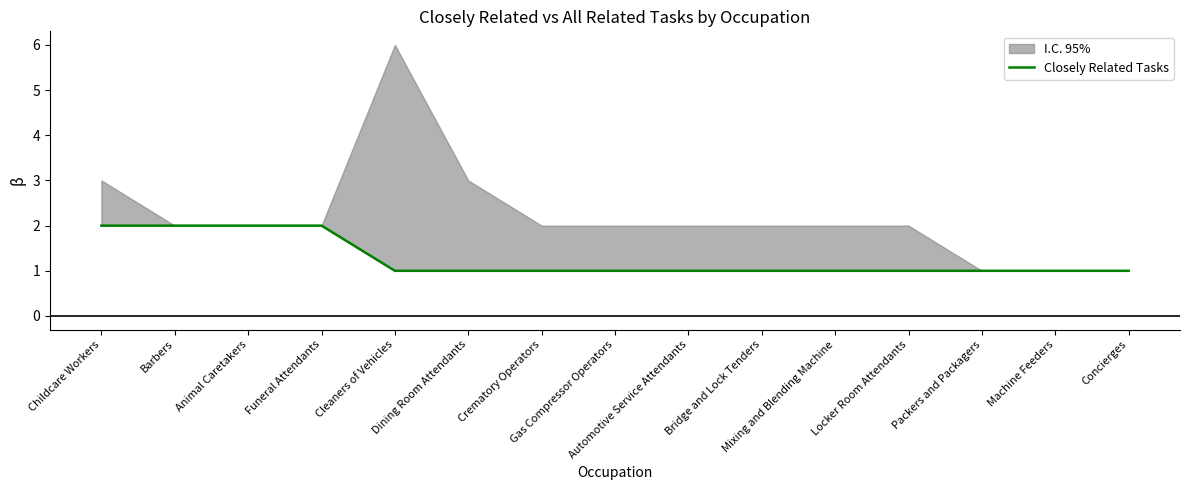

Between Bridge and Lock Tenders and Animal Caretakers, which is larger?

Animal Caretakers